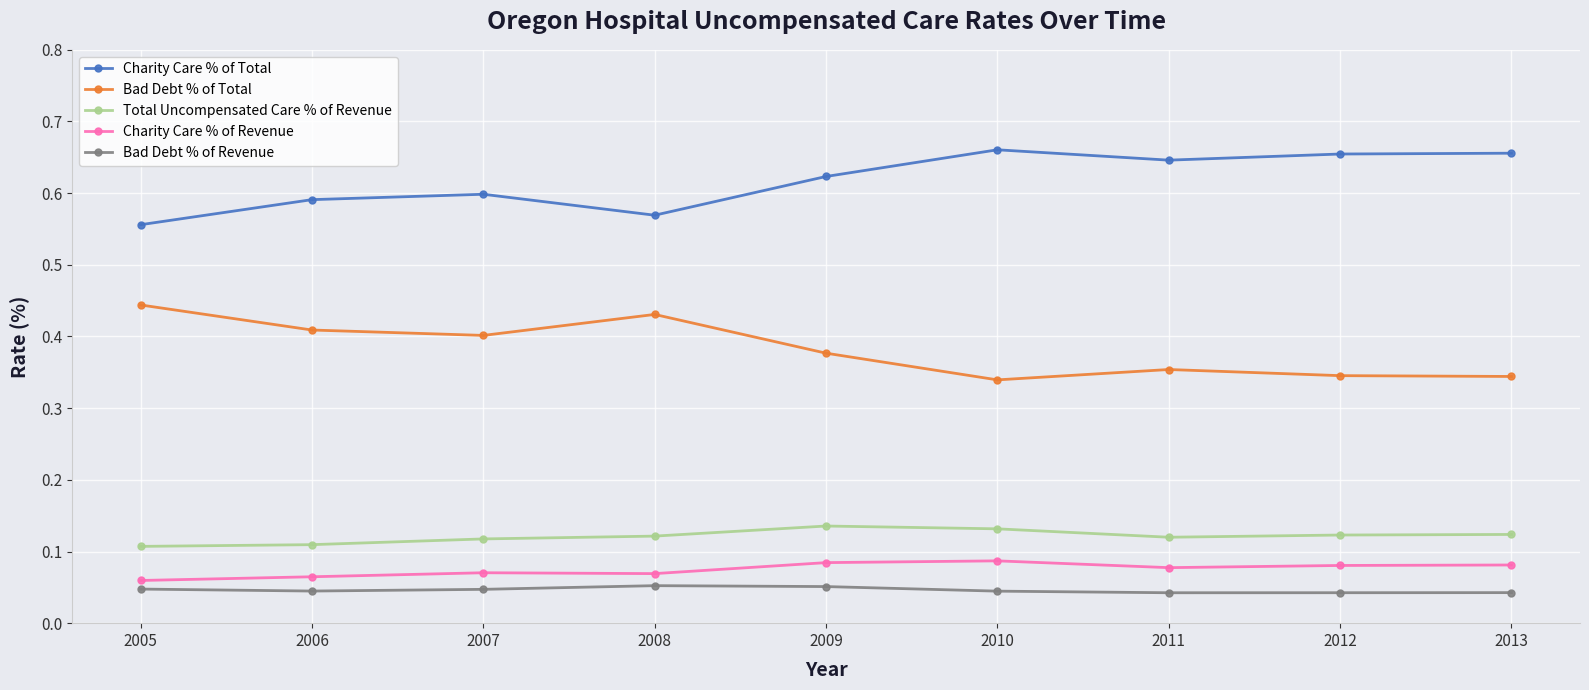

At how many categories does at least one series exceed 0?

9